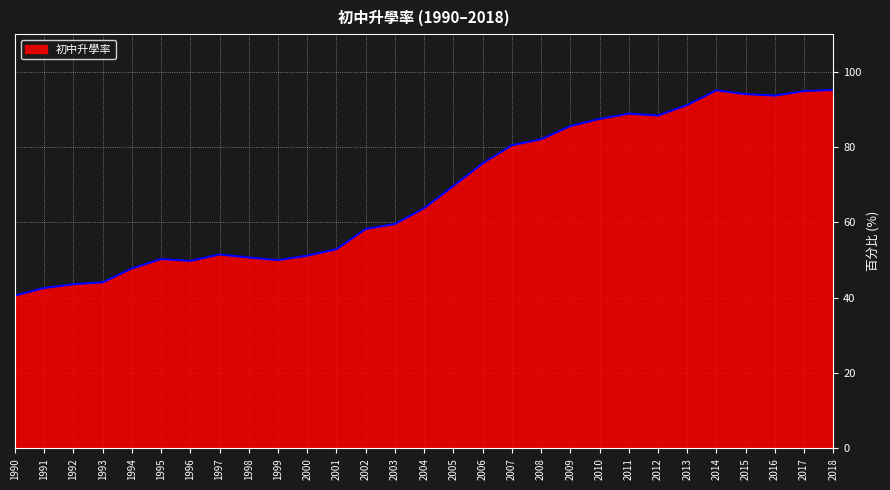

What is the smallest value displayed?

40.6